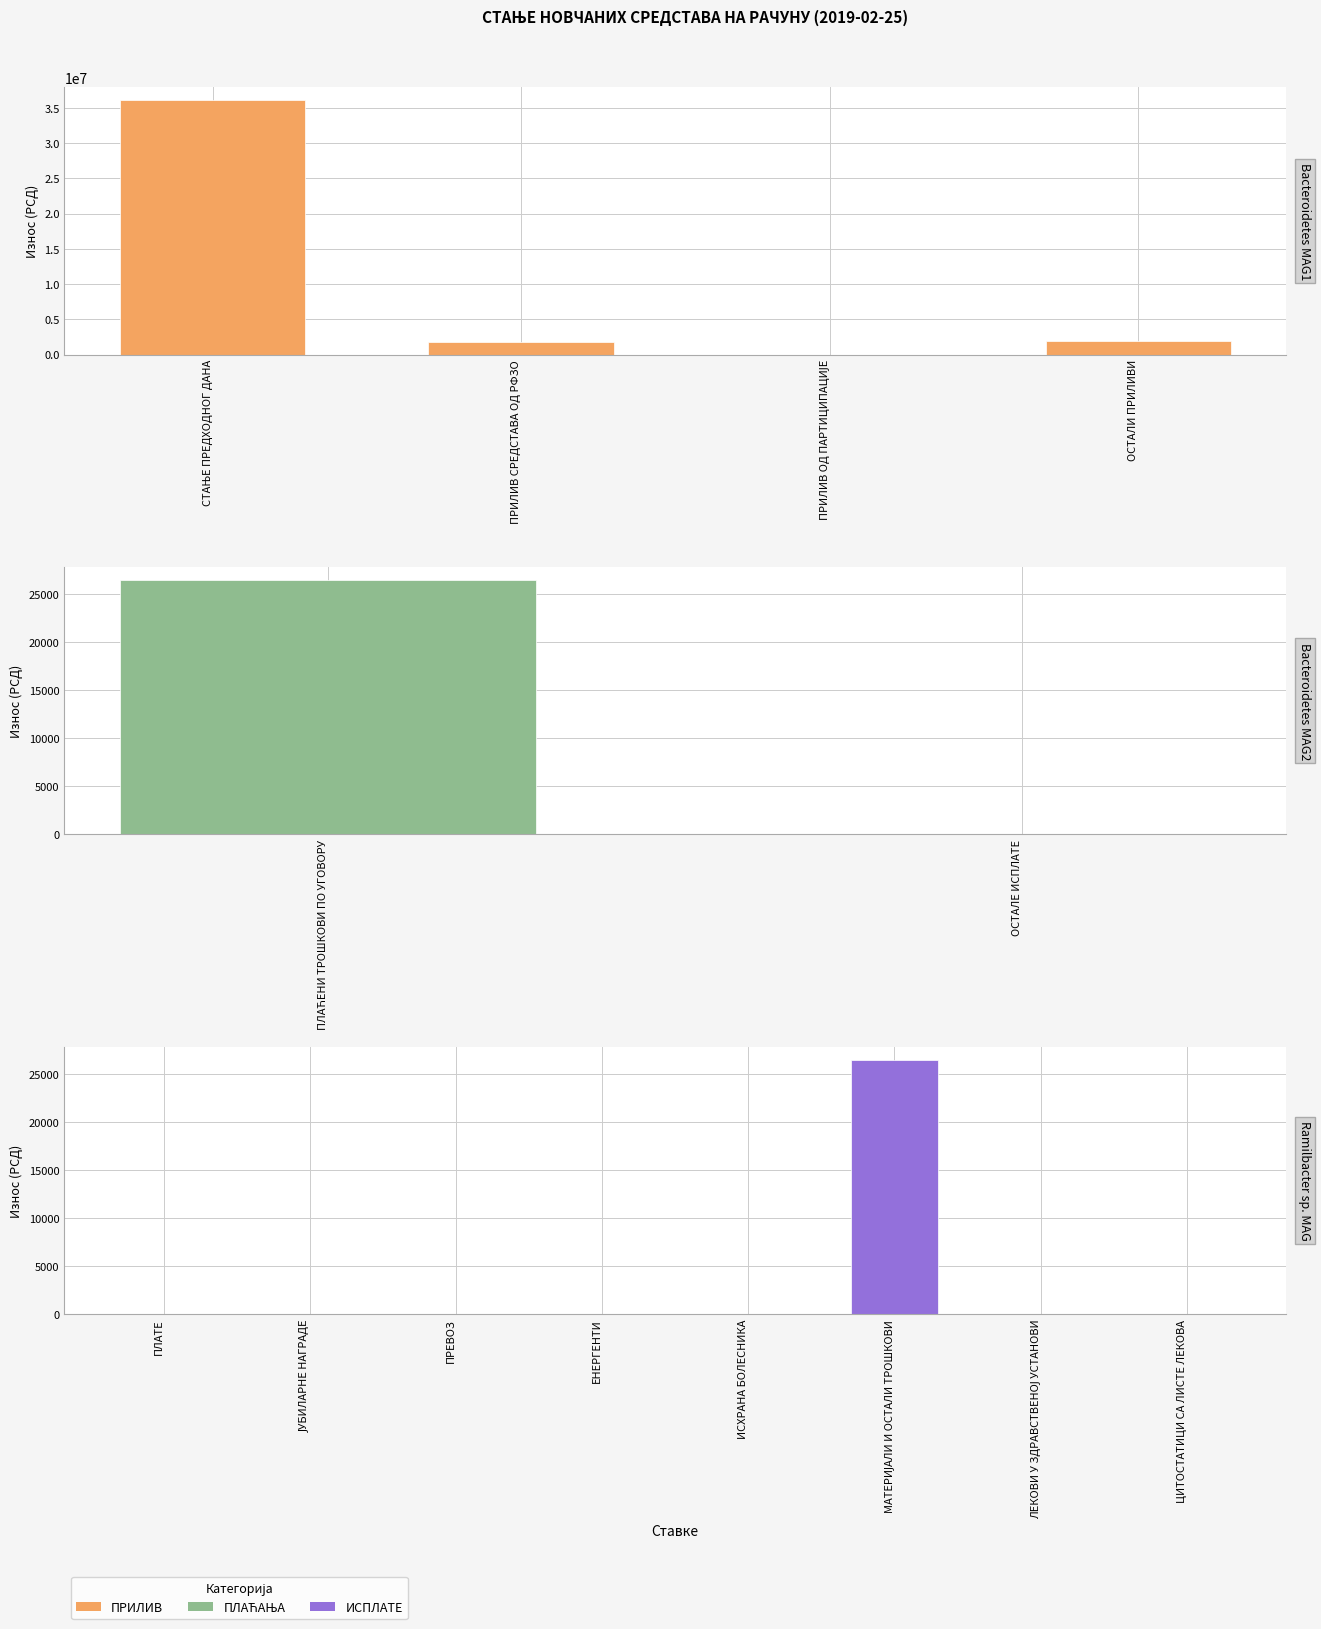

The value at СТАЊЕ ПРЕДХОДНОГ ДАНА is 48574577.5. True or false?

False